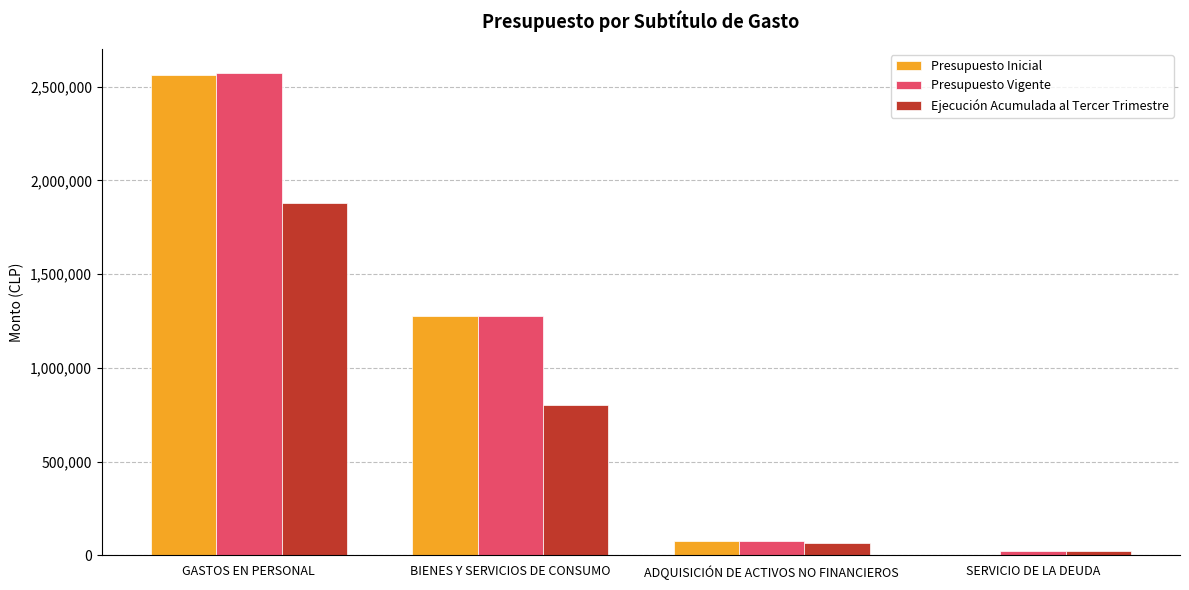

At which label does Ejecución Acumulada al Tercer Trimestre first exceed 804392?

GASTOS EN PERSONAL